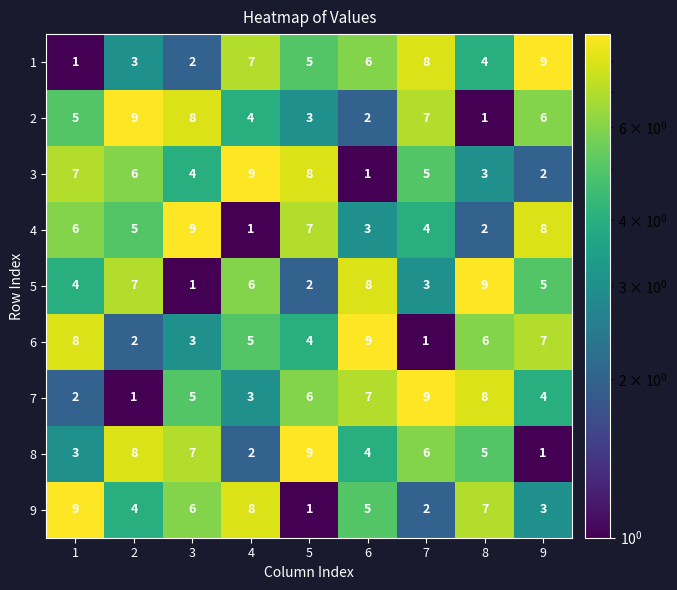

What is the greatest value displayed?

9